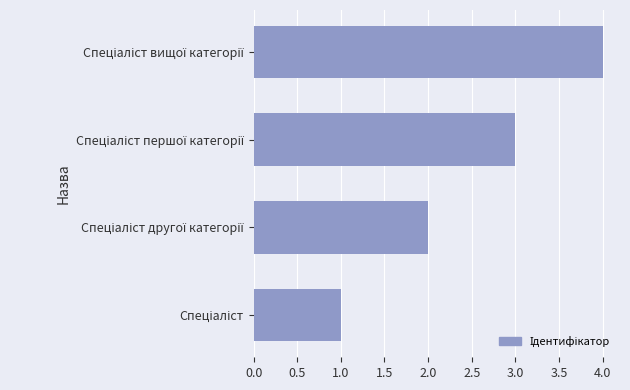

How many series are shown in this chart?

1